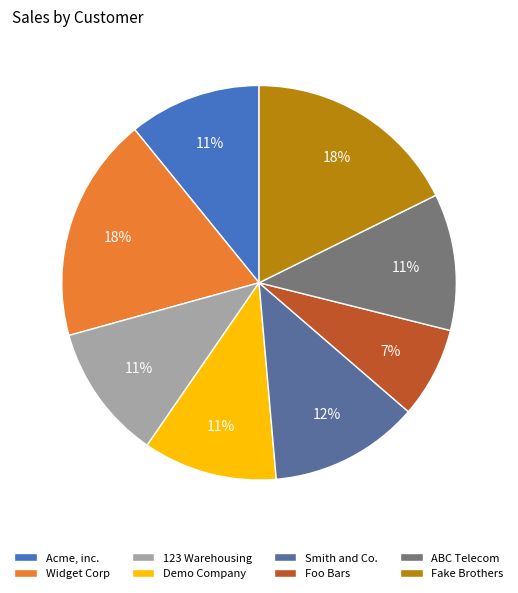

True or false: Fake Brothers accounts for 9% of the total.

False